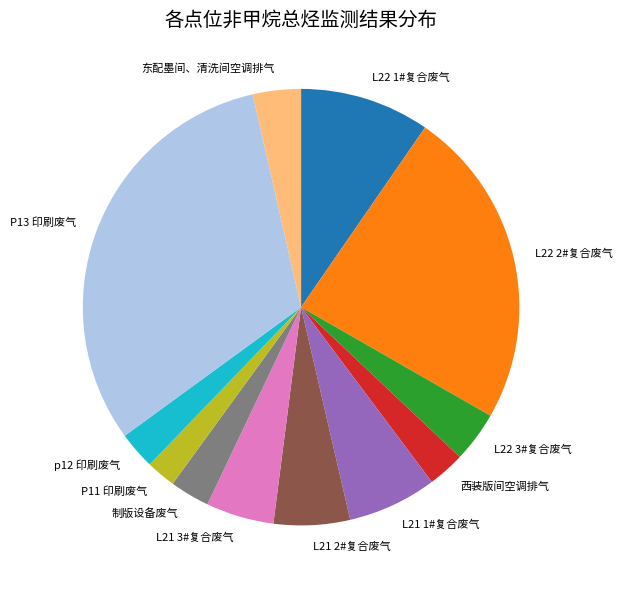

Does any single category account for the majority?

No